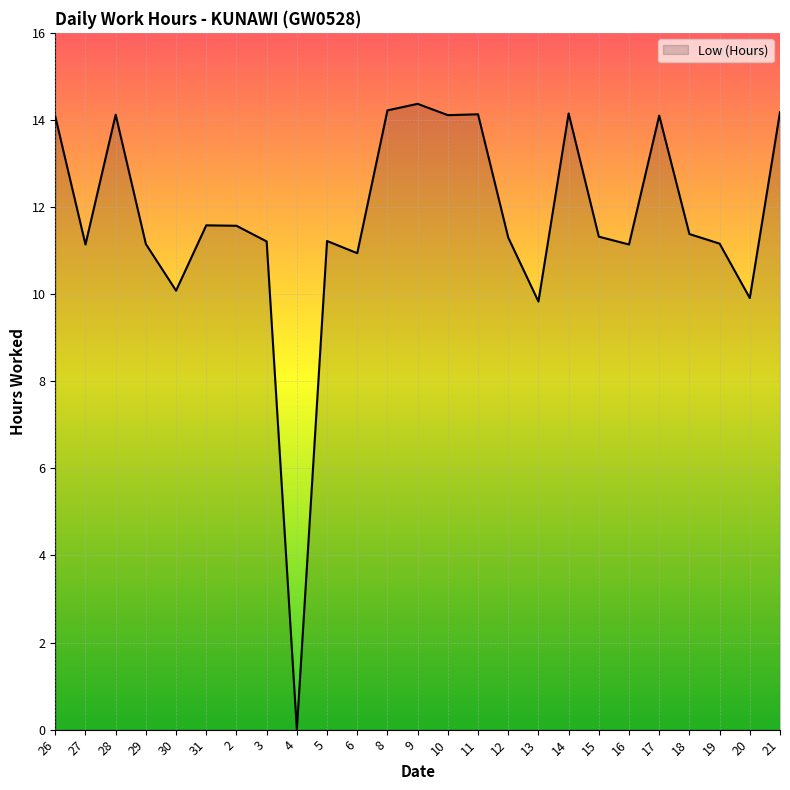

True or false: the data shows 14.2 at 21.

True